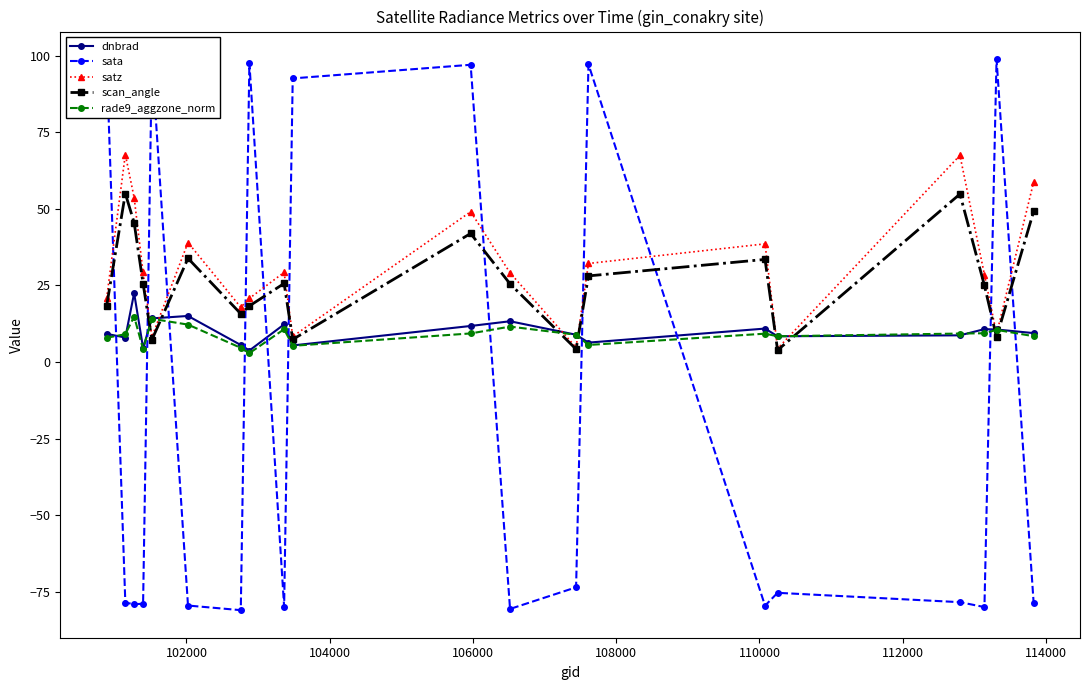

What is the minimum value shown in the chart?

-81.0